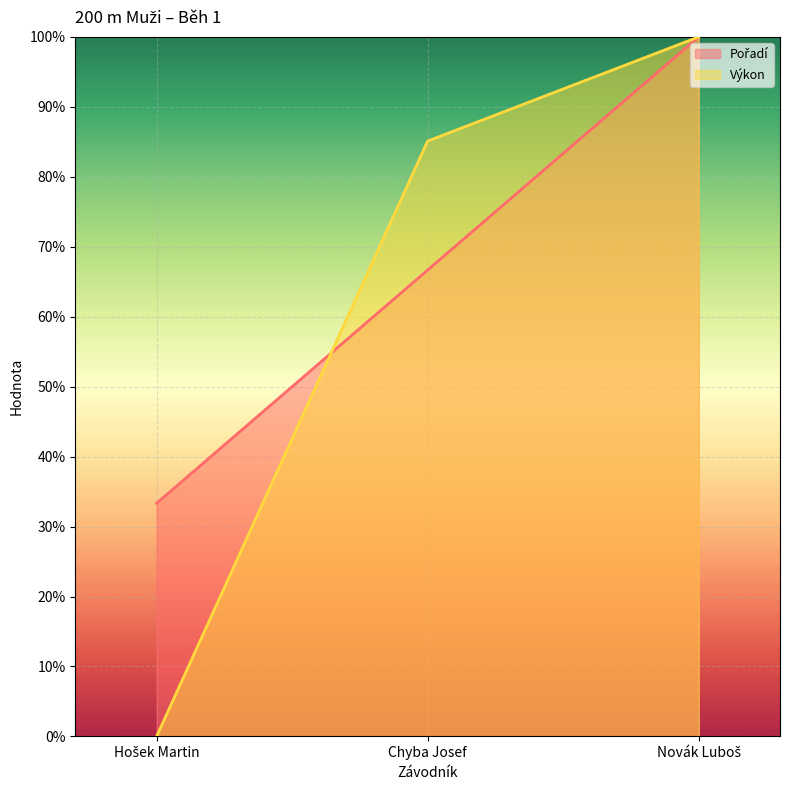

Is the value of Pořadí at Chyba Josef greater than the value of Výkon at Novák Luboš?

No